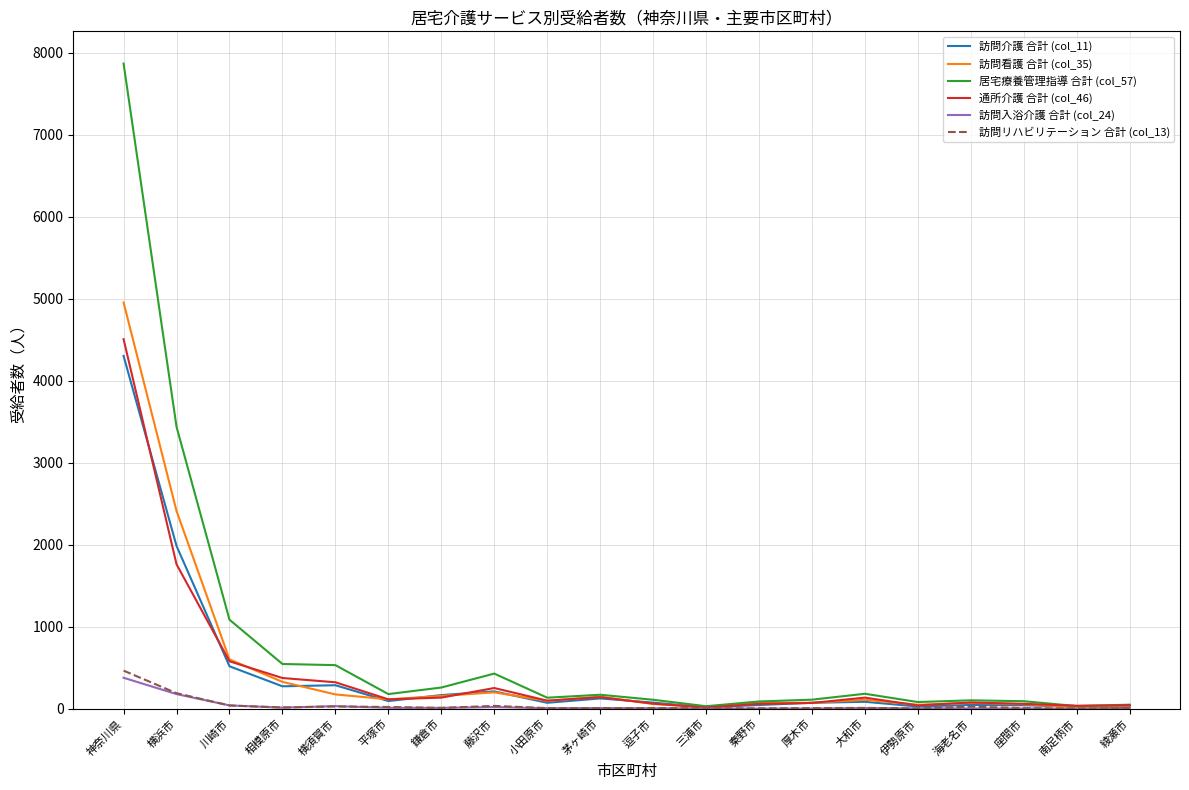

What is the average value of the 訪問入浴介護 合計 (col_24) series?

37